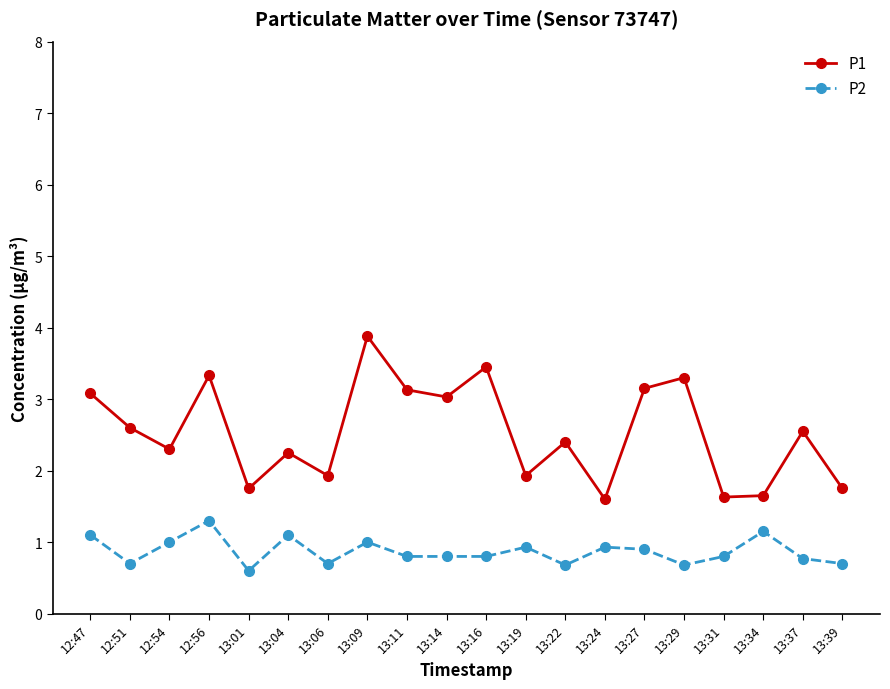

List the series in order of their peak value, highest first.

P1, P2